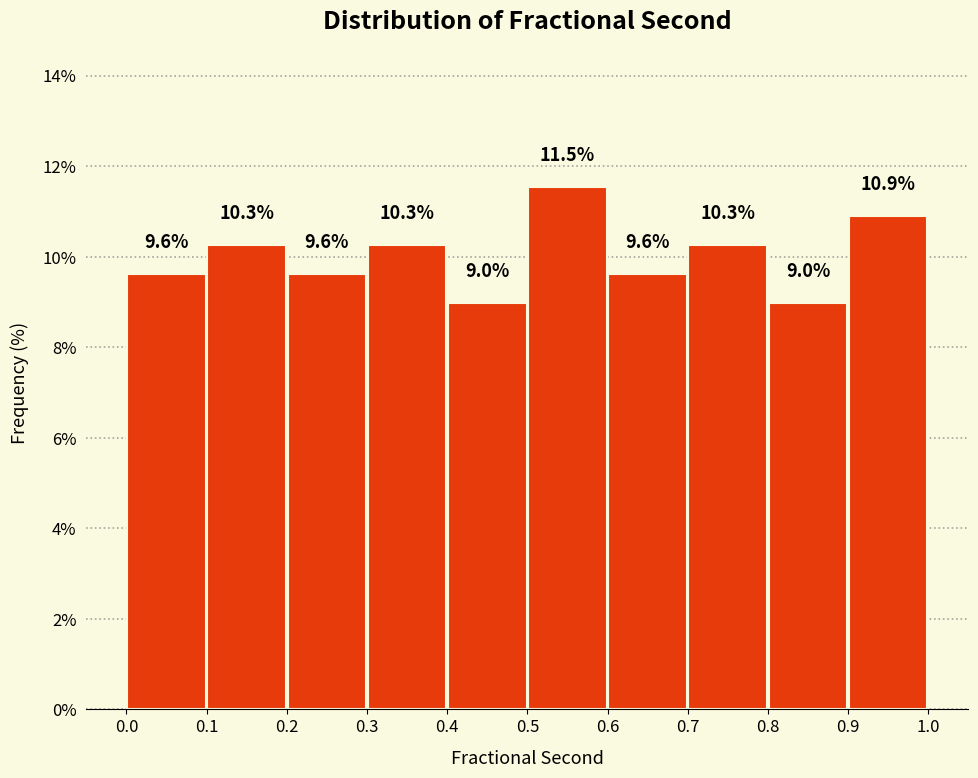

Reading left to right, transcribe this chart: for each bar, give the range it covers on the x-axis and its height.

0.0 to 0.1: 9.6
0.1 to 0.2: 10.3
0.2 to 0.3: 9.6
0.3 to 0.4: 10.3
0.4 to 0.5: 9.0
0.5 to 0.6: 11.5
0.6 to 0.7: 9.6
0.7 to 0.8: 10.3
0.8 to 0.9: 9.0
0.9 to 1.0: 10.9